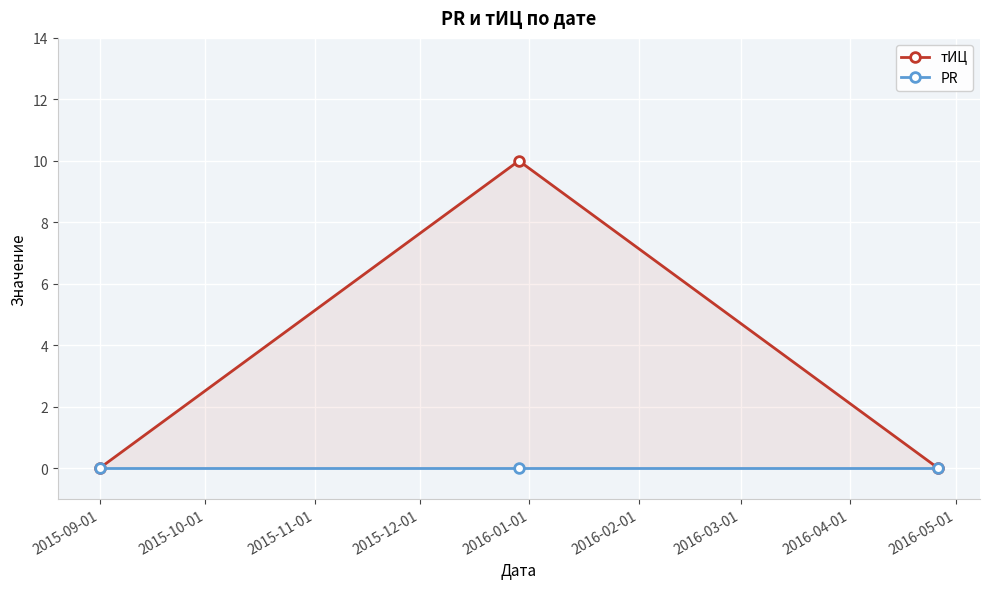

What is the sum of all тИЦ values?

10